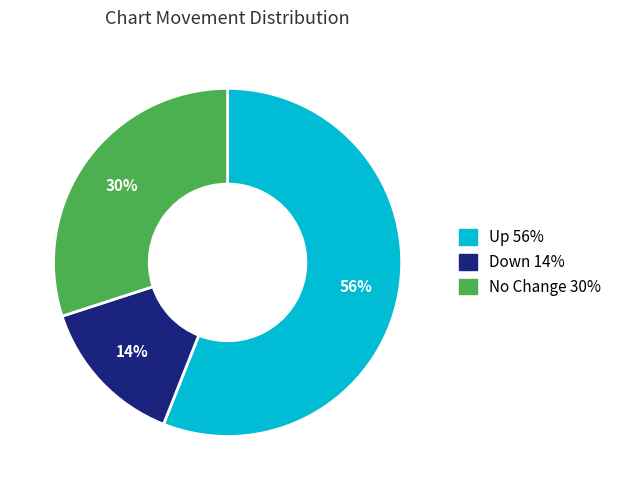

Is there a majority slice in this chart?

Yes